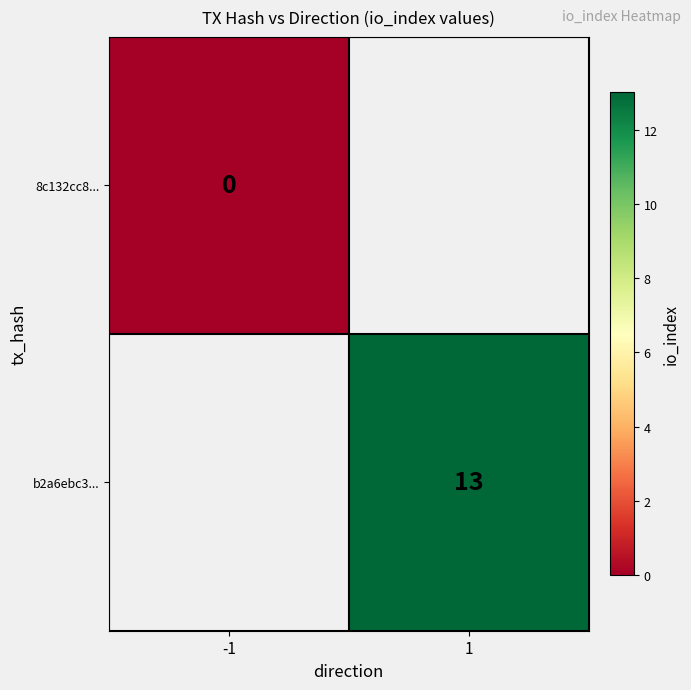

How many series are shown in this chart?

2